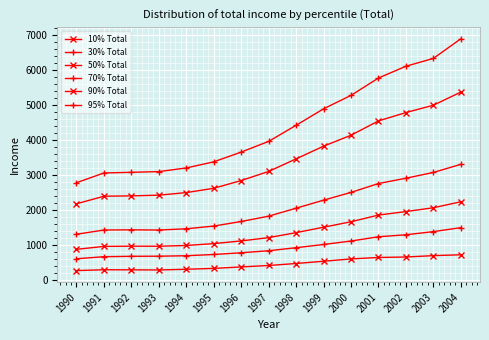

Is this an area chart (filled region under the line)?

No